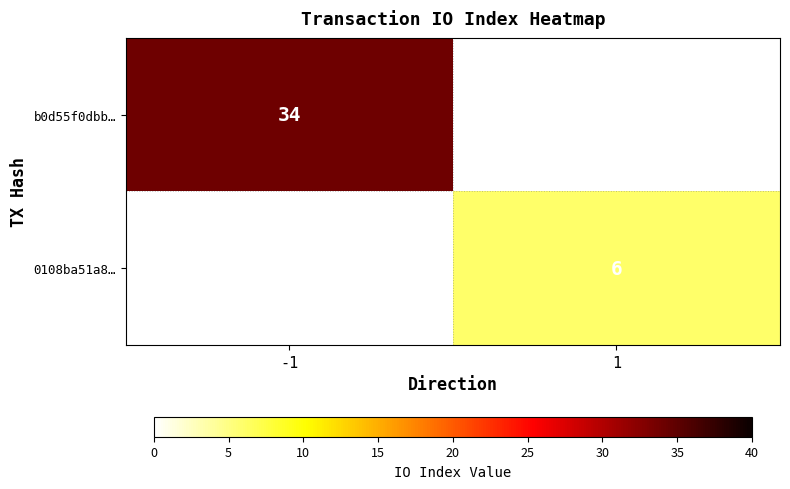

Is it true that 0108ba51a8… equals 10 at 1?

False